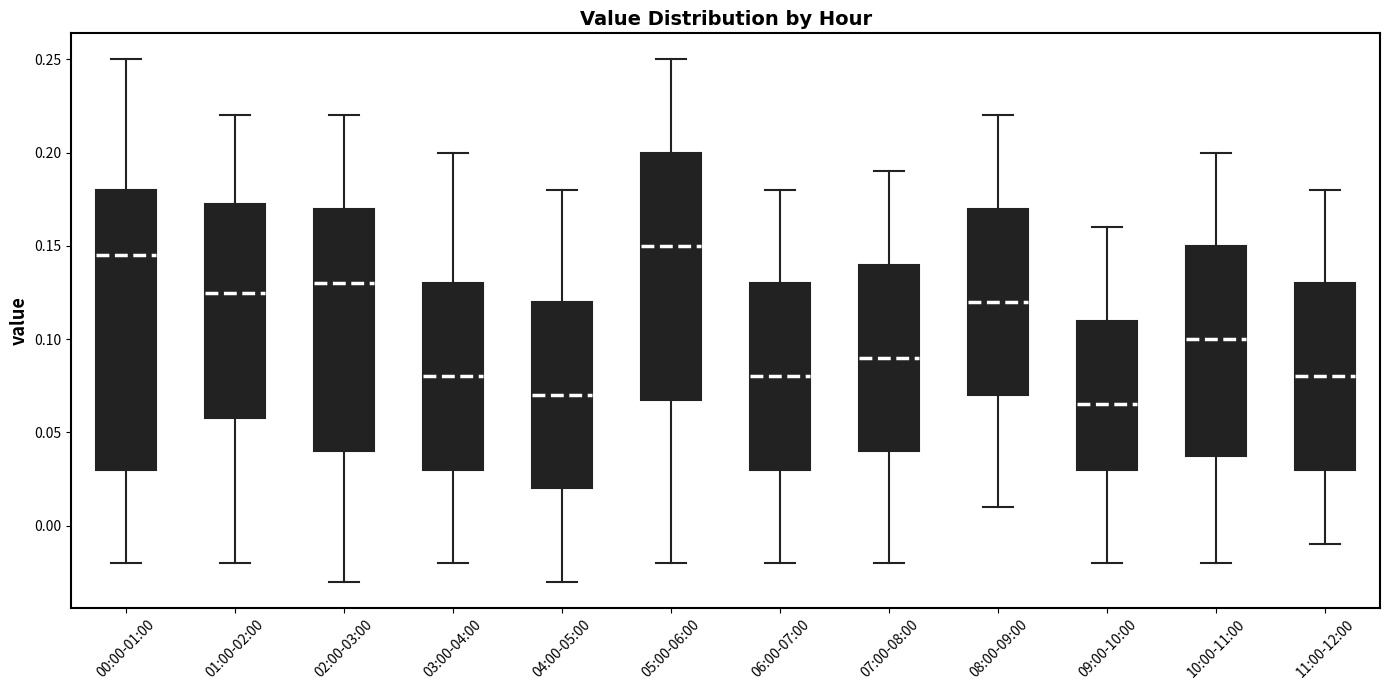

Which box is the tallest, from its lower edge to its upper edge?

00:00-01:00